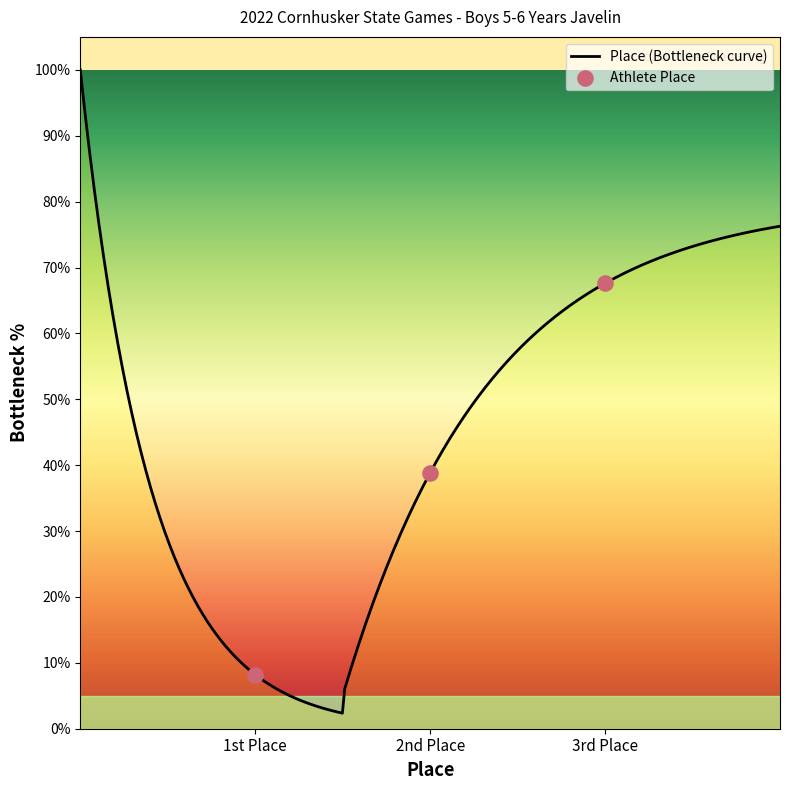

What is the maximum value for Place (Bottleneck curve)?

100.0